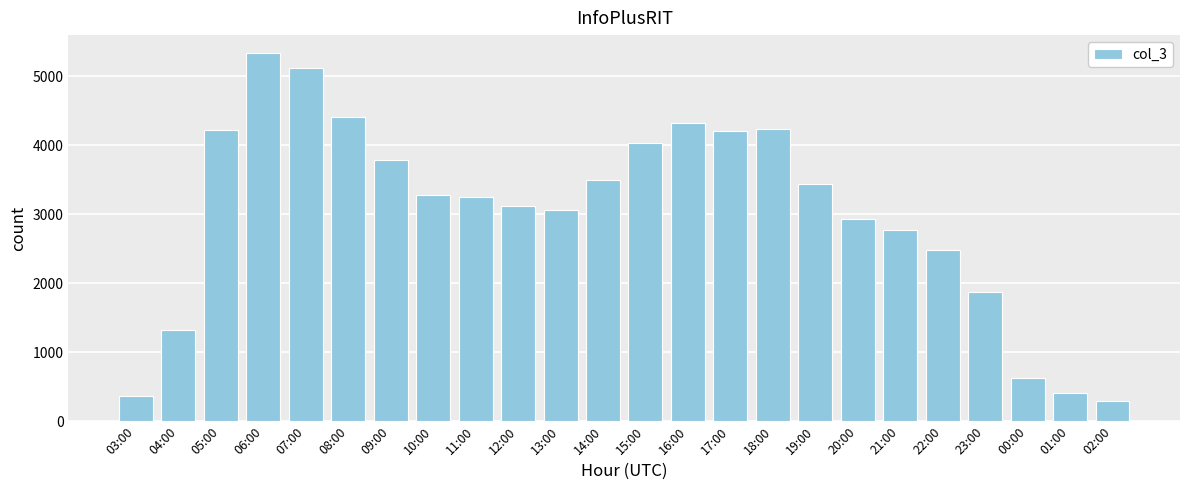

What is the change in value from 05:00 to 06:00?

+1113